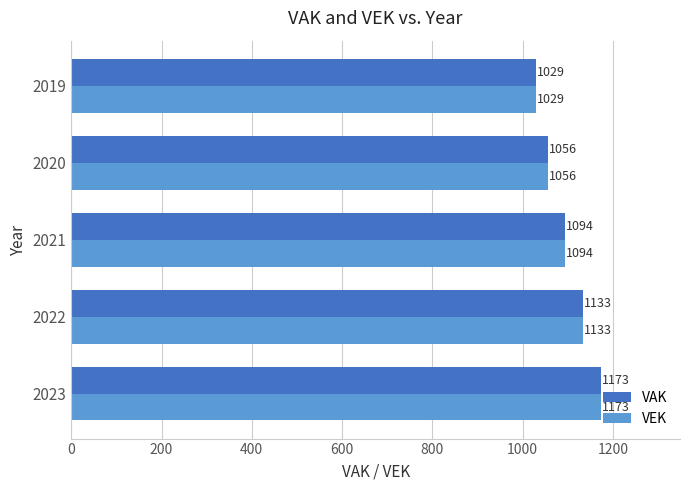

What is the average value of the VAK series?

1097